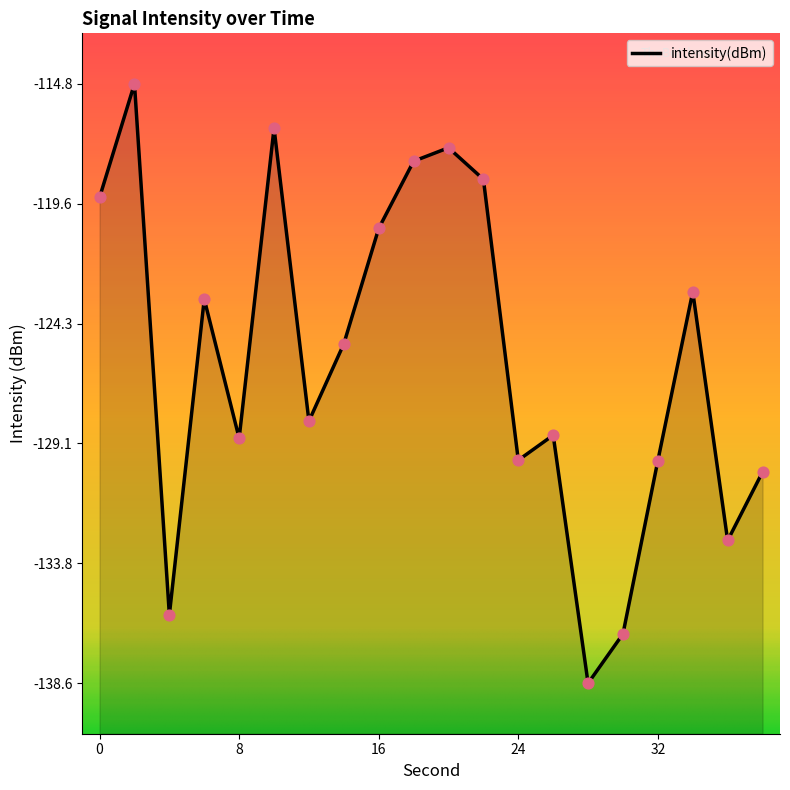

Between 38 and 10, which is larger?

10